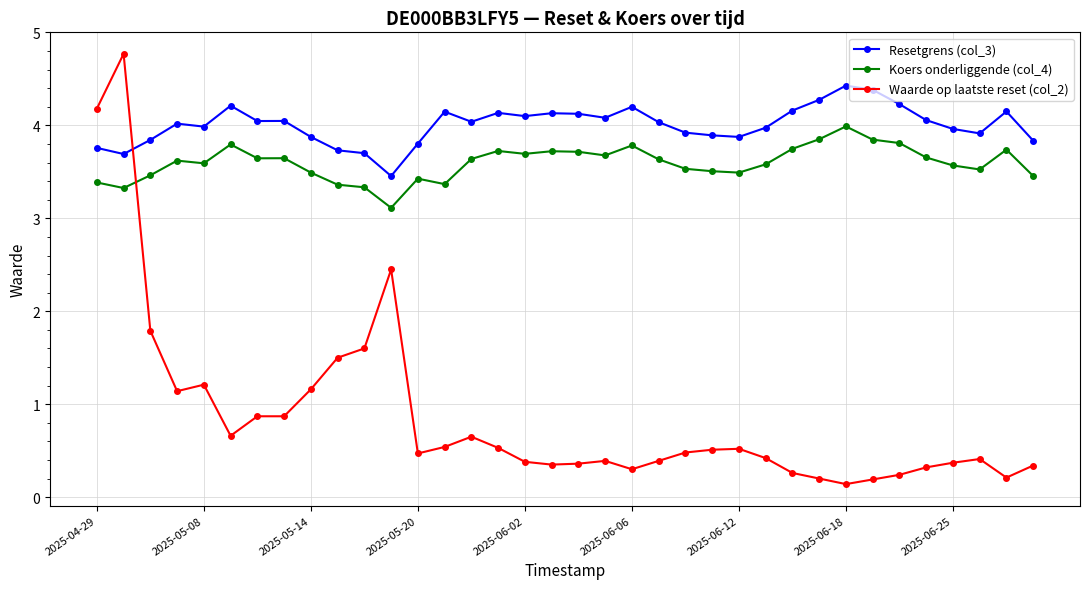

True or false: Koers onderliggende (col_4) and Waarde op laatste reset (col_2) intersect in this chart.

True